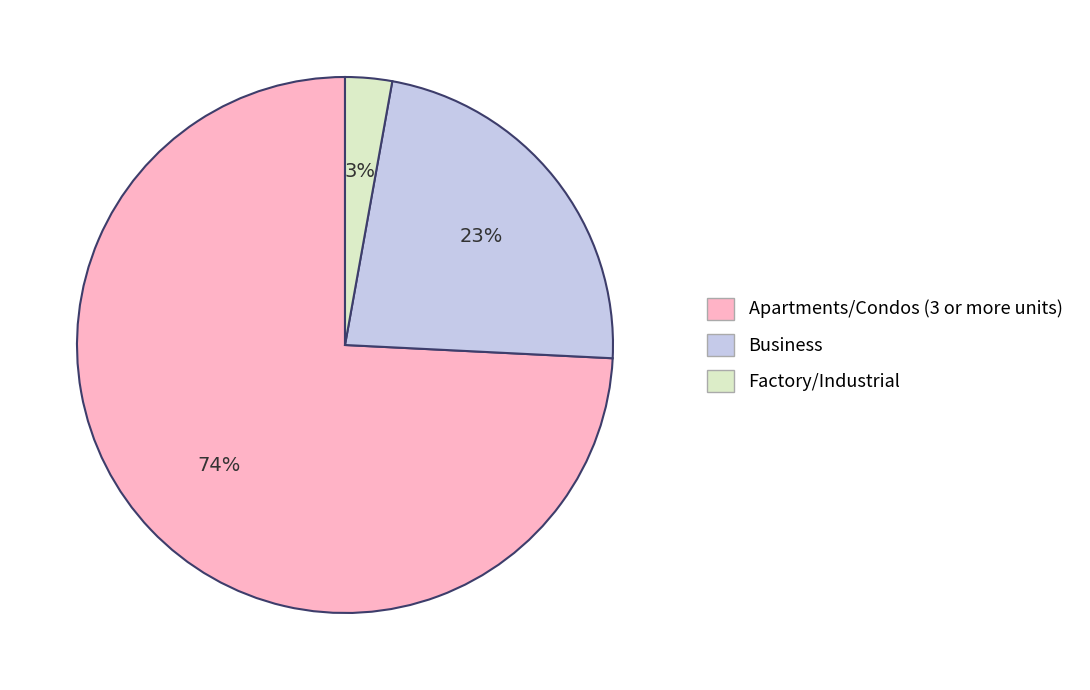

Is there any slice that represents more than half of the pie?

Yes